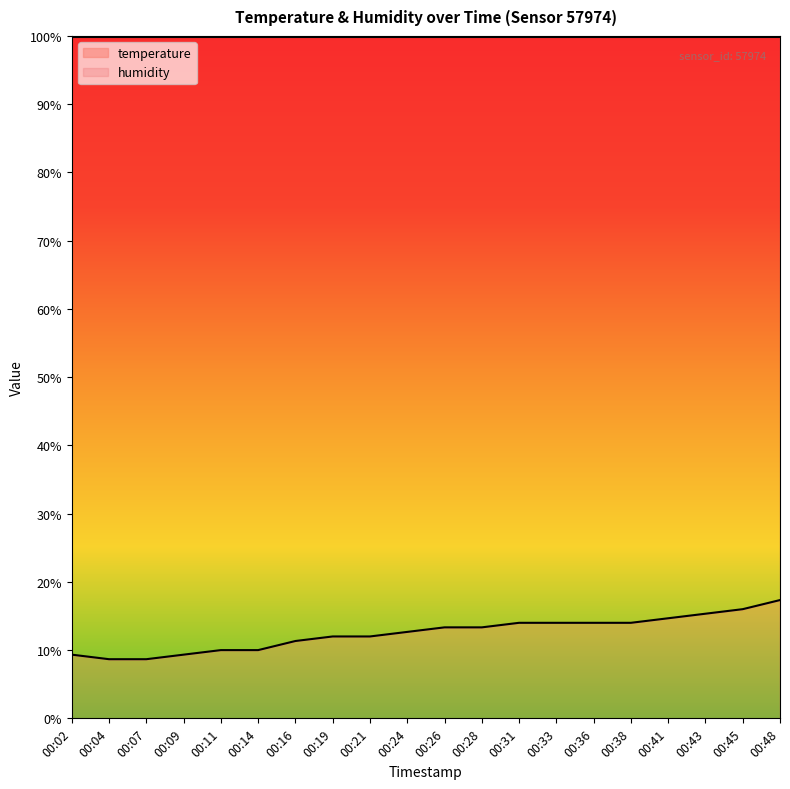

What is the average value?

12.5